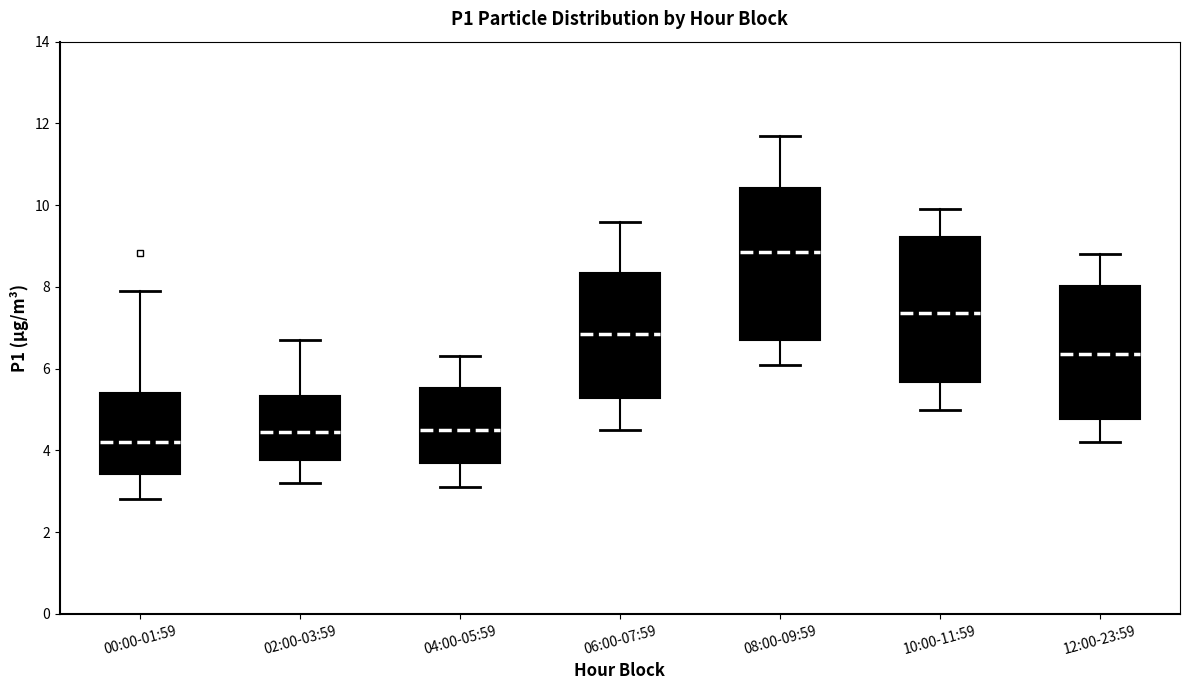

Reading left to right, read every box against the y-axis: the position of its median line, the range the box covers, and the ends of its whiskers. The values are not printed on the chart, so give them approximately, as read against the axis.

00:00-01:59: median 4.2, box 3.4 to 5.4, whiskers 2.8 to 8.0
02:00-03:59: median 4.4, box 3.8 to 5.4, whiskers 3.2 to 6.8
04:00-05:59: median 4.6, box 3.8 to 5.6, whiskers 3.2 to 6.4
06:00-07:59: median 6.8, box 5.2 to 8.4, whiskers 4.6 to 9.6
08:00-09:59: median 8.8, box 6.8 to 10.4, whiskers 6.2 to 11.8
10:00-11:59: median 7.4, box 5.6 to 9.2, whiskers 5.0 to 10.0
12:00-23:59: median 6.4, box 4.8 to 8.0, whiskers 4.2 to 8.8